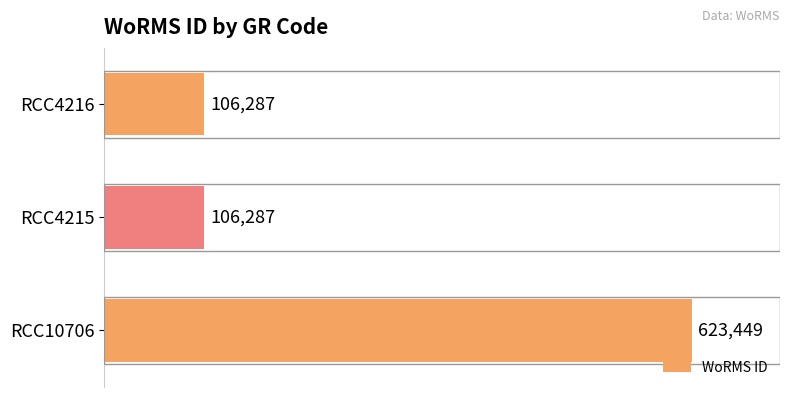

Reading top to bottom, extract all data points from this chart.

RCC4216=106287	RCC4215=106287	RCC10706=623449